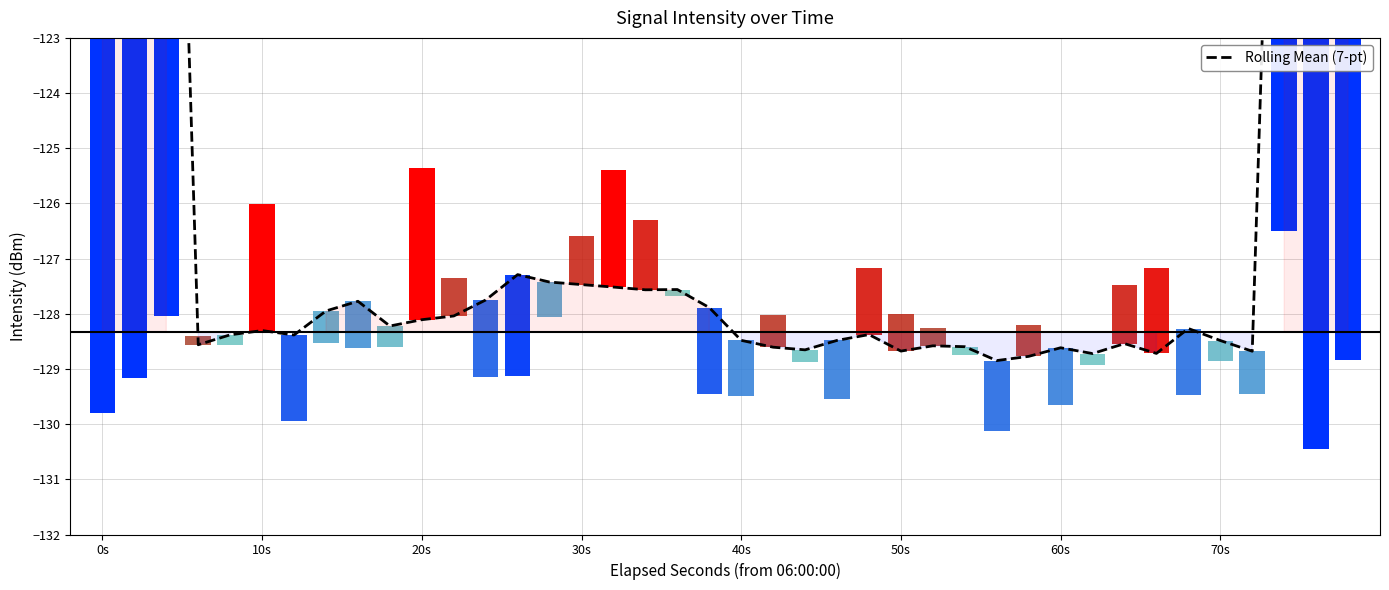

What is the average value?

-122.8